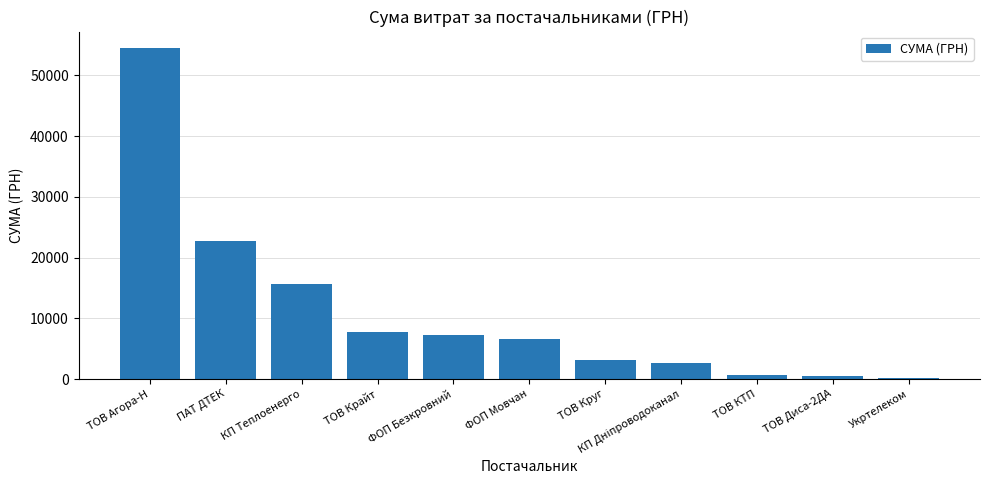

Count the number of values greater than 6510.

6